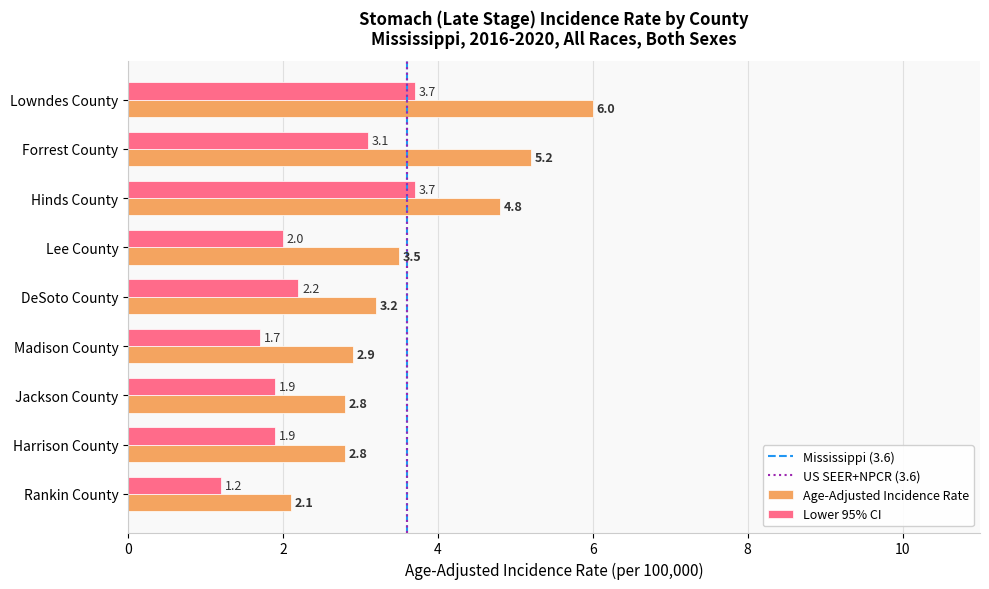

At which category does the chart reach its peak across all series?

Lowndes County